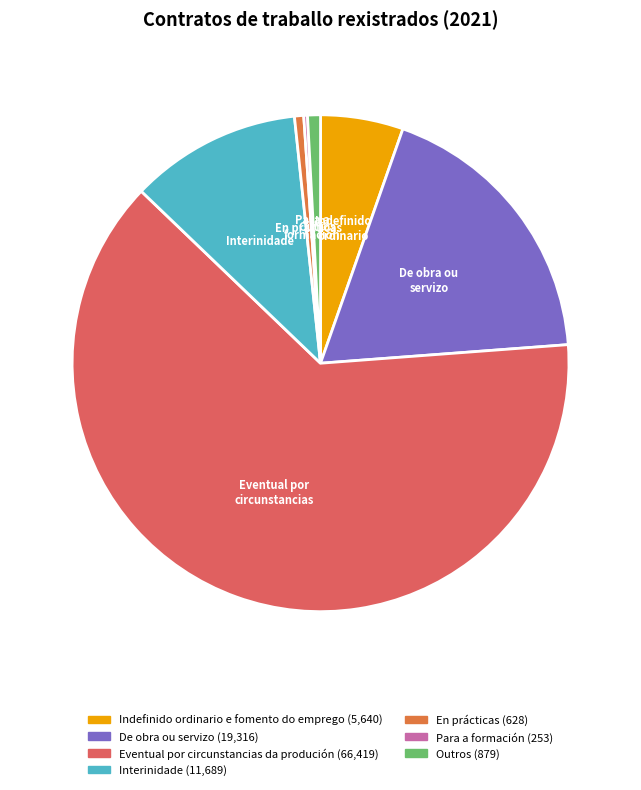

Is there any slice that represents more than half of the pie?

Yes